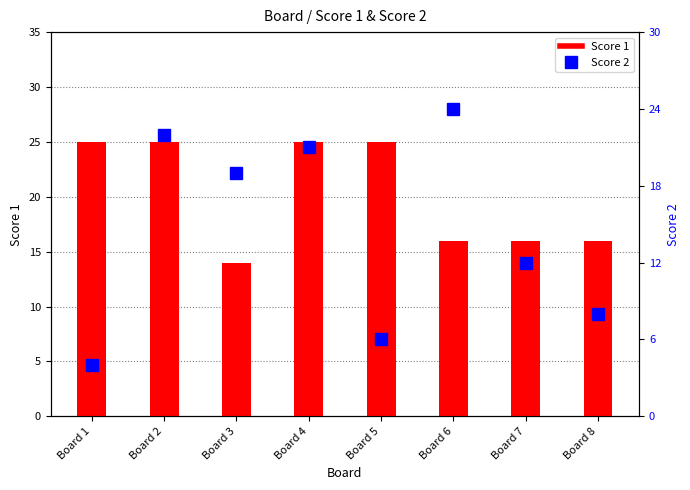

The value of Score 1 at Board 5 is 25. True or false?

True